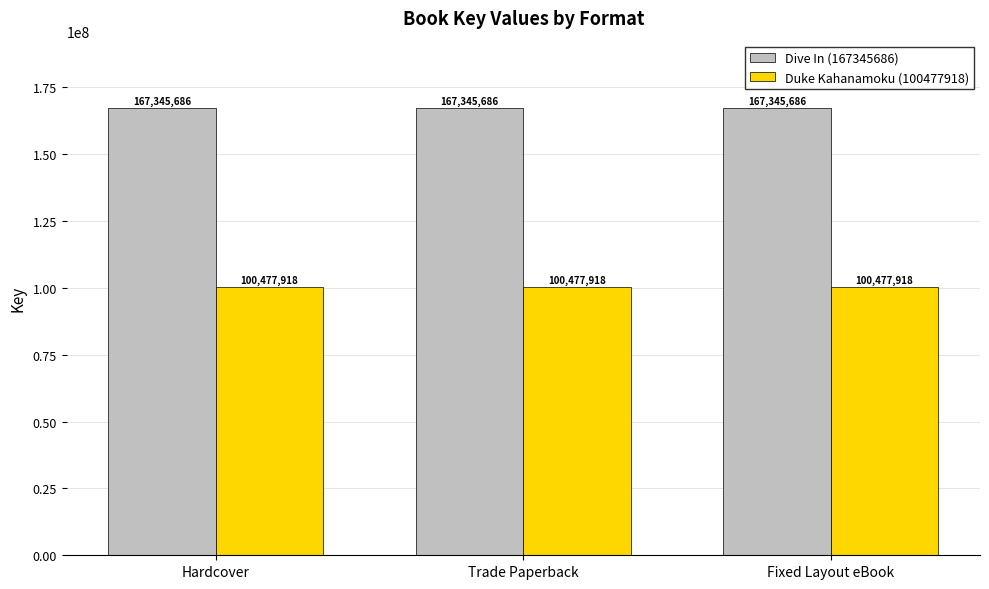

The value of Dive In (167345686) at Trade Paperback is 116479082. True or false?

False